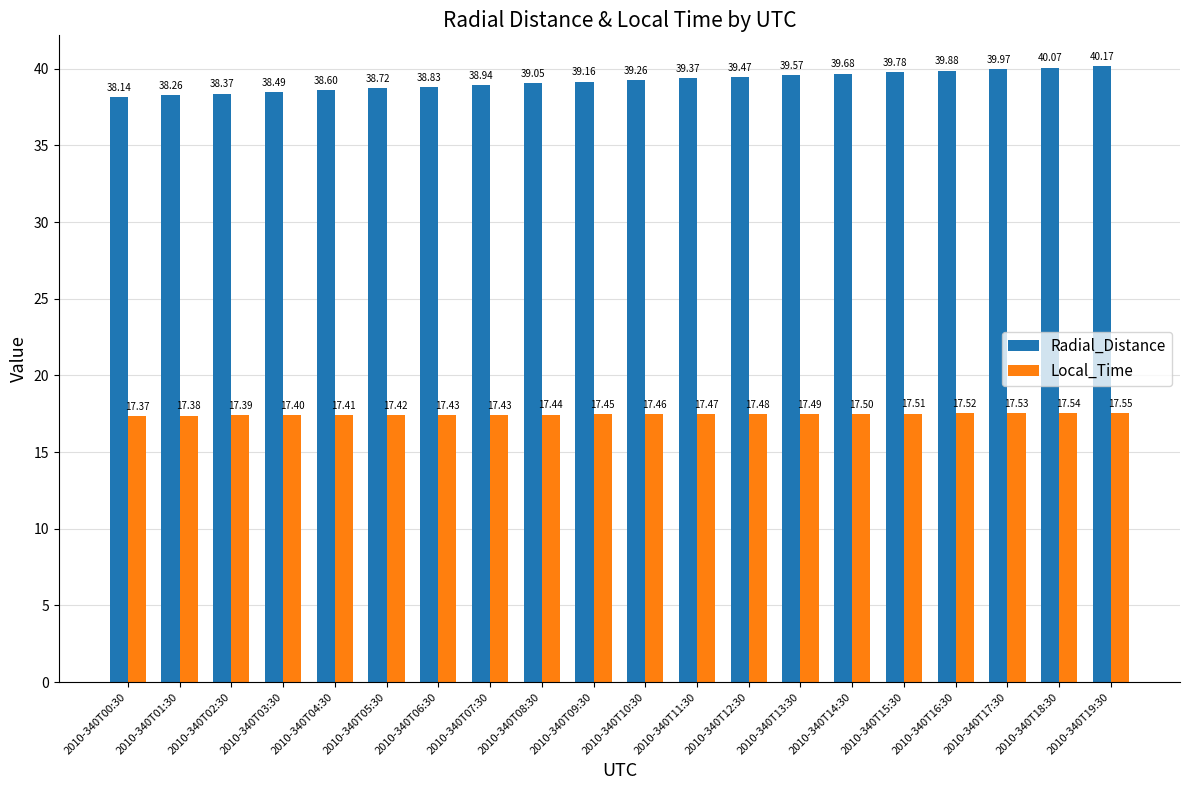

Are the bars horizontal?

No